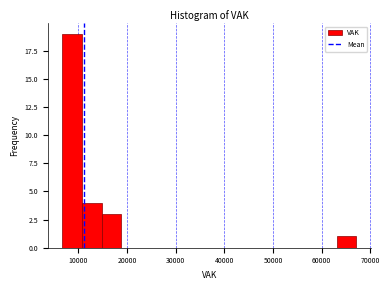

Reading left to right, list every bar in this chart as the range it spans on the x-axis followed by its height. Neither the bar edges nor the heights are printed on the chart, so give them approximately, as read against the axes.

7000 to 11000: 19
11000 to 15000: 4
15000 to 19000: 3
19000 to 23000: 0
23000 to 27000: 0
27000 to 31000: 0
31000 to 35000: 0
35000 to 39000: 0
39000 to 43000: 0
43000 to 47000: 0
47000 to 51000: 0
51000 to 55000: 0
55000 to 59000: 0
59000 to 63000: 0
63000 to 67000: 1